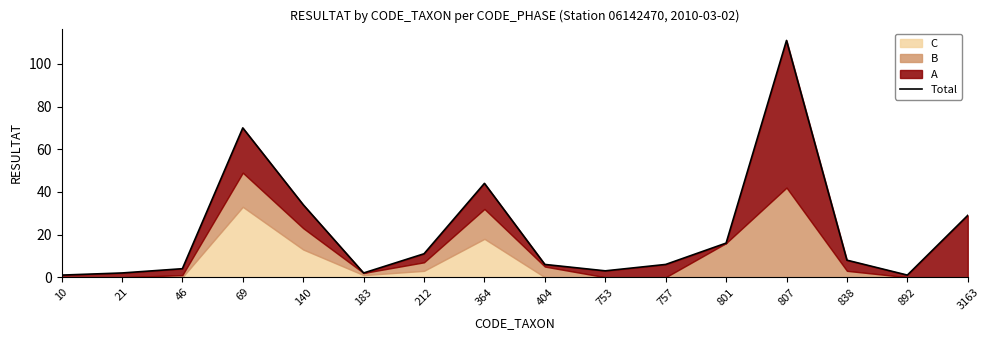

The chart shows a value of 29 at 3163. True or false?

True